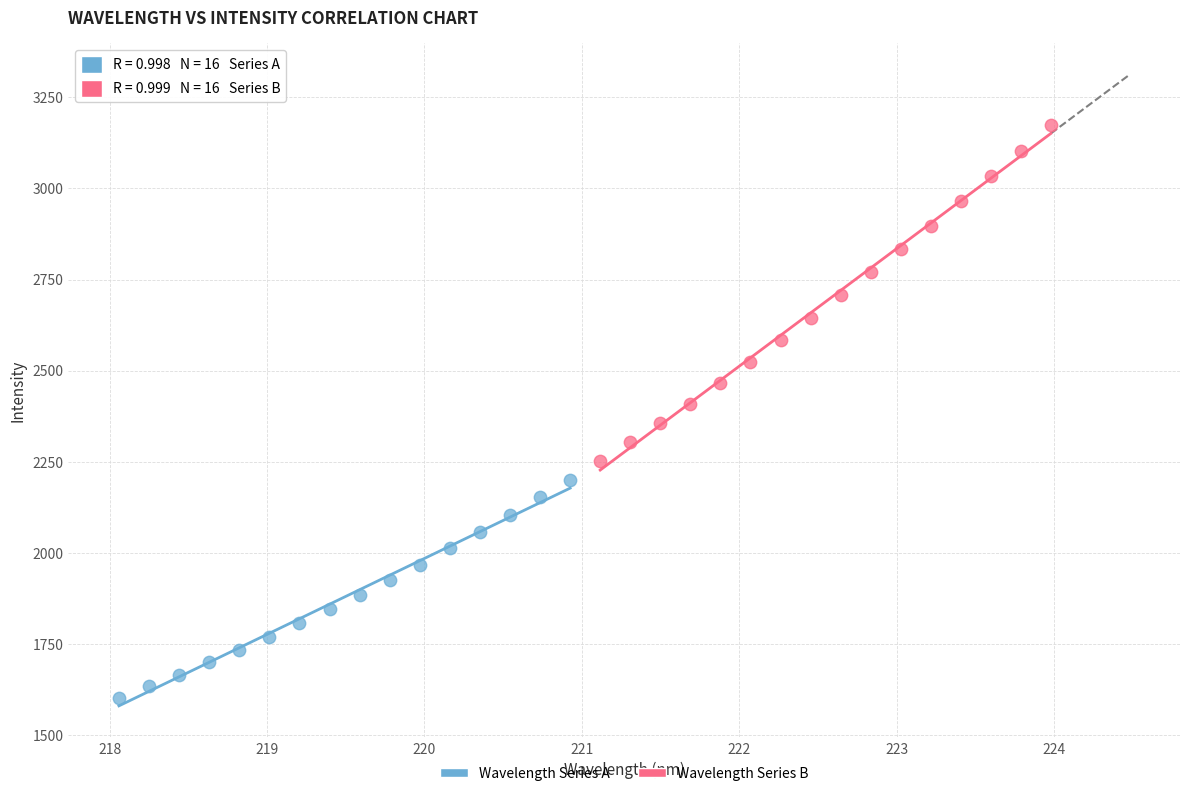

Which series has the widest spread of Y values?

Wavelength Series B